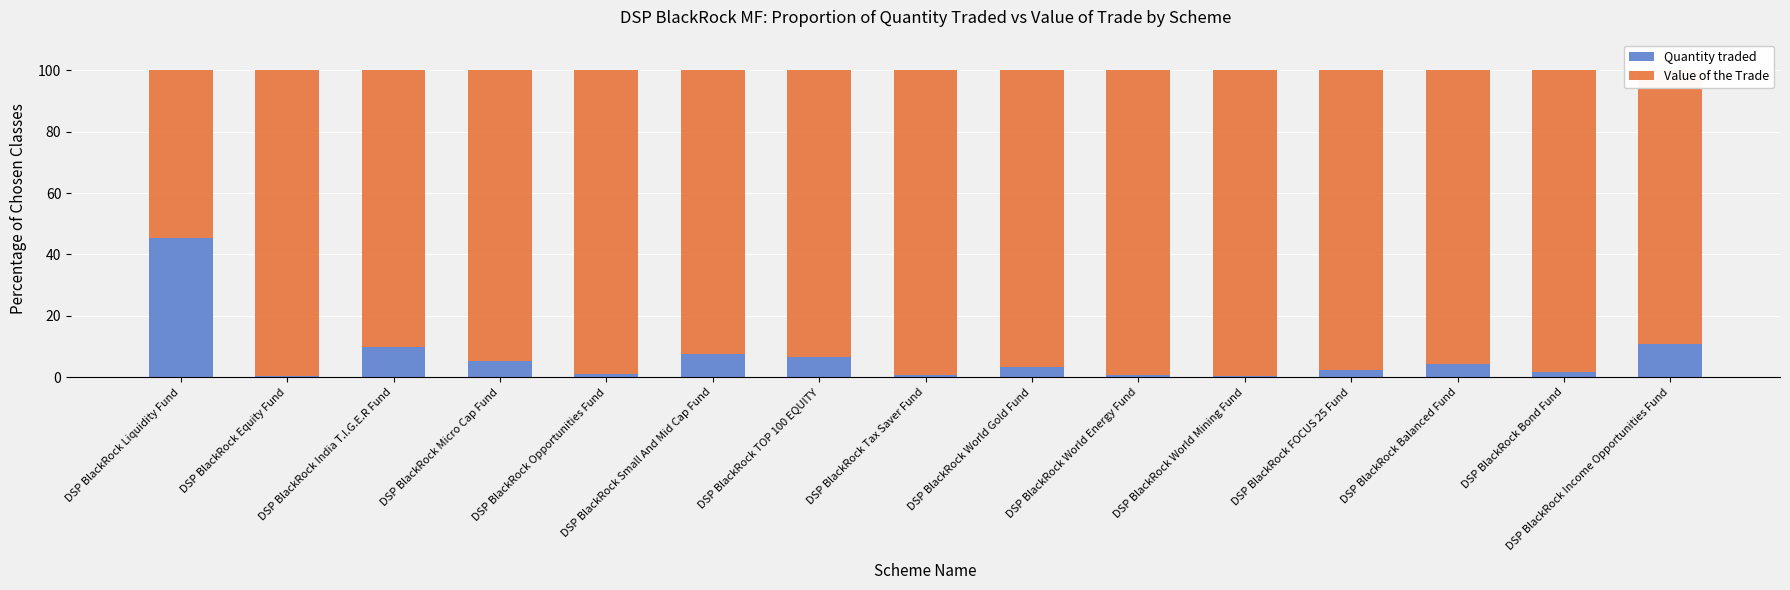

What is the sum of the Quantity traded values at DSP BlackRock TOP 100 EQUITY and DSP BlackRock India T.I.G.E.R Fund?

16.3